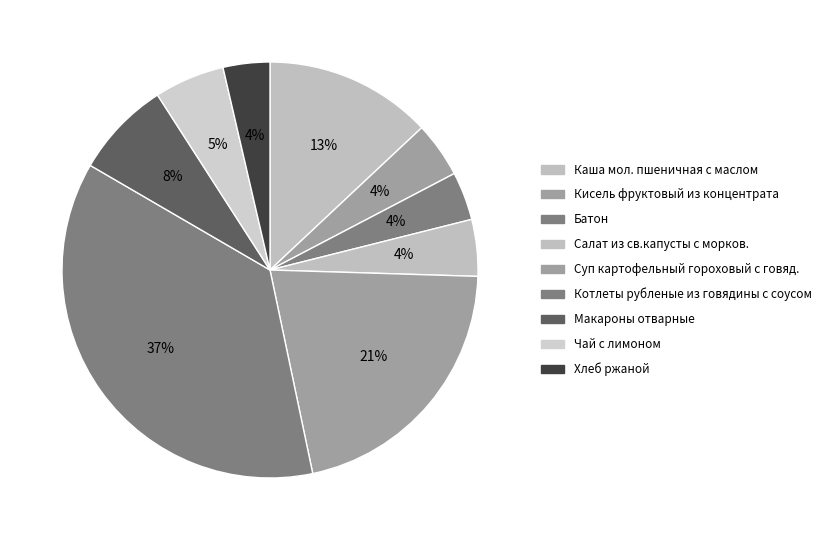

To the nearest percent, what is the average slice percentage?

11%